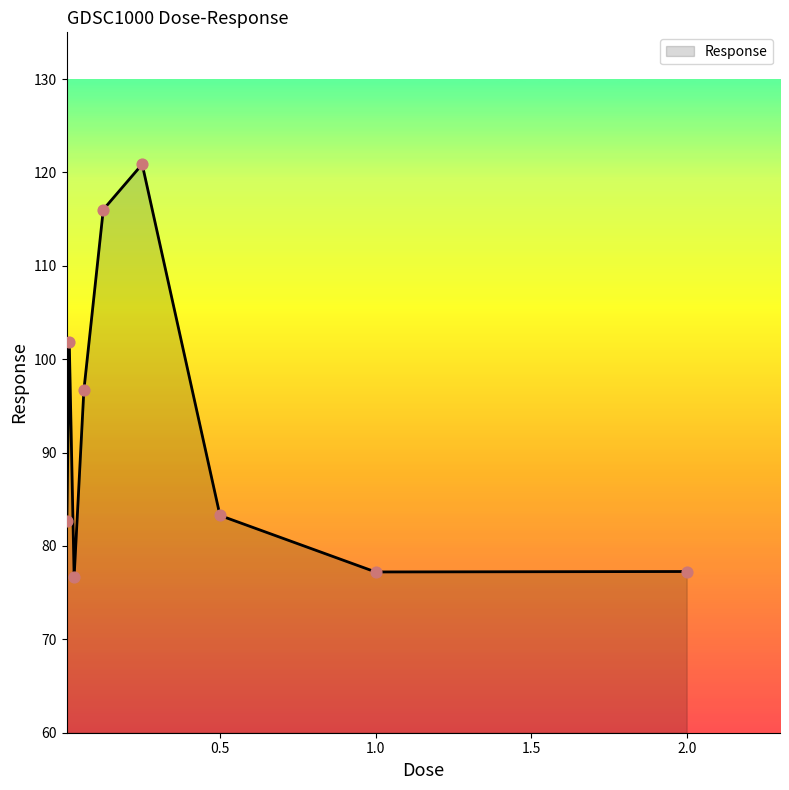

What is the smallest value displayed?

76.7